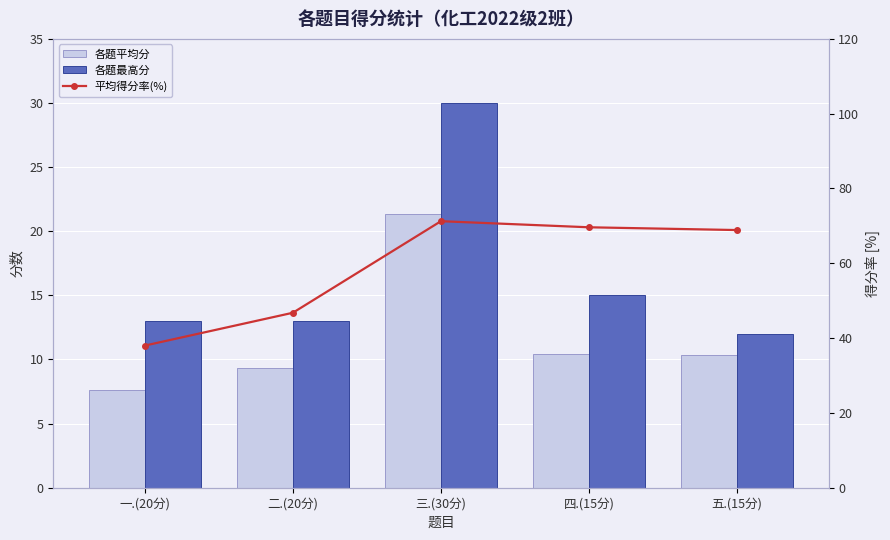

The 平均得分率(%) series shows 68.9 at 五.(15分). True or false?

True